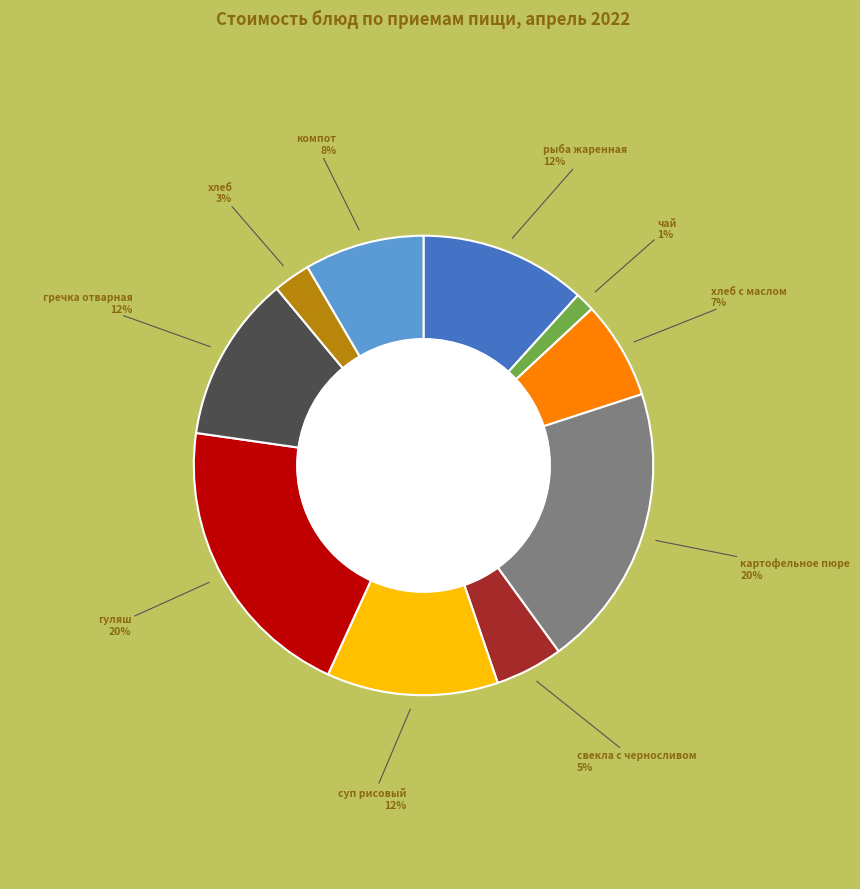

How many segments does this pie chart have?

10